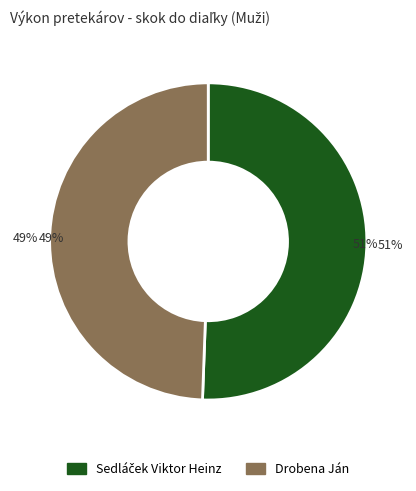

To the nearest percent, what is the combined percentage of Drobena Ján and Sedláček Viktor Heinz?

100%